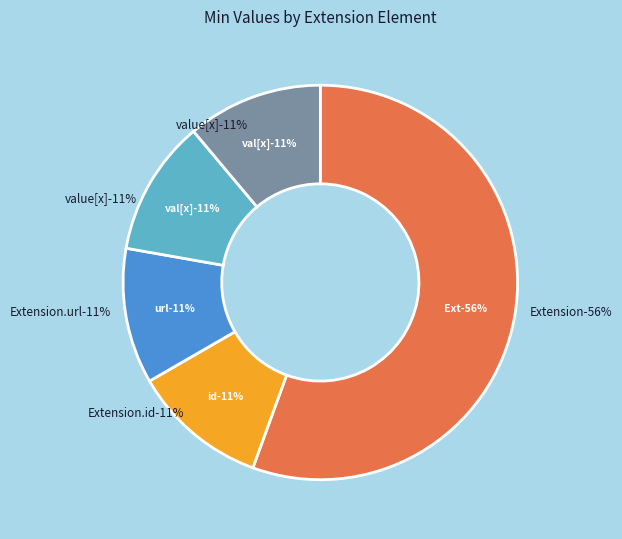

True or false: Extension.value[x] accounts for 1% of the total.

False